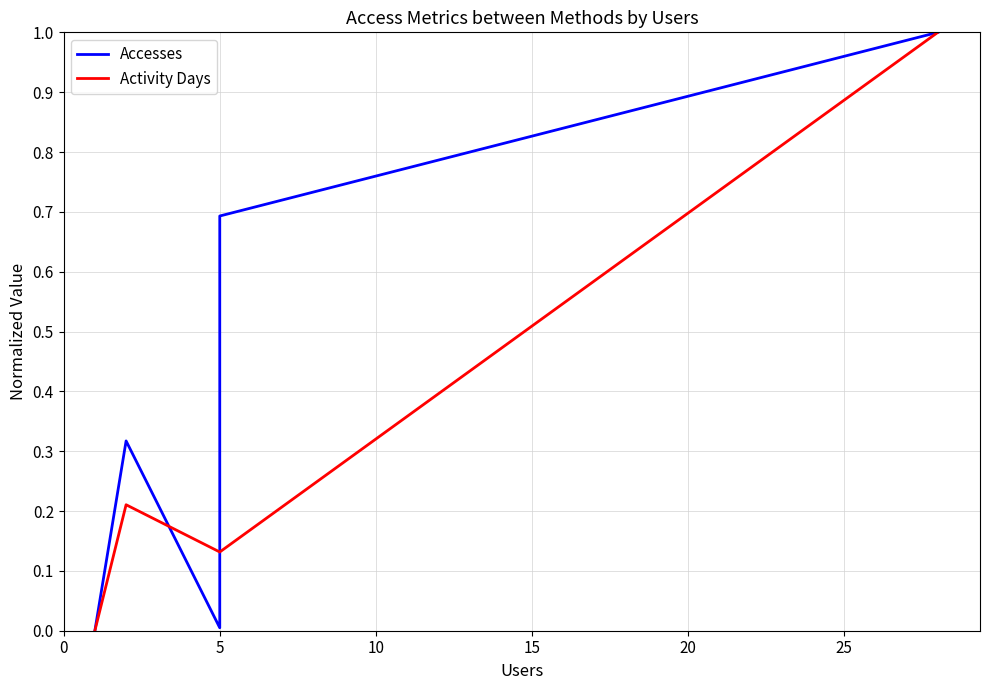

Which series has the largest total across all categories?

Accesses